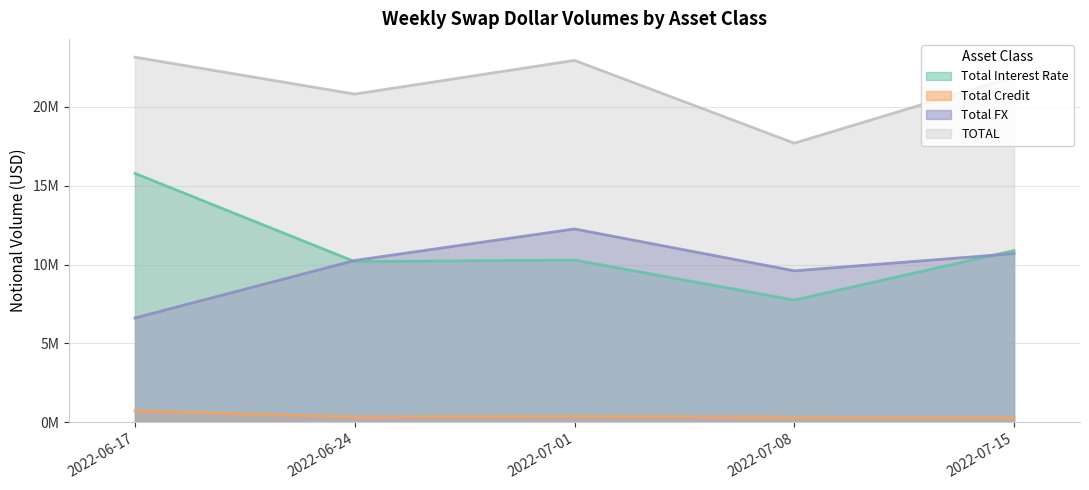

What are all the series names shown in the legend?

Total Interest Rate, Total Credit, Total FX, TOTAL